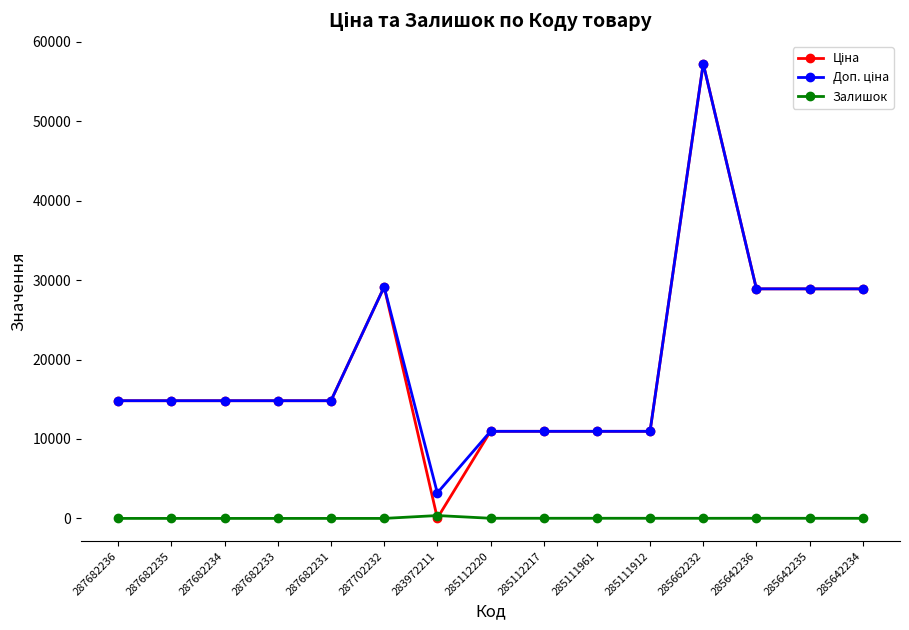

At which label does Залишок first exceed 13?

283972211